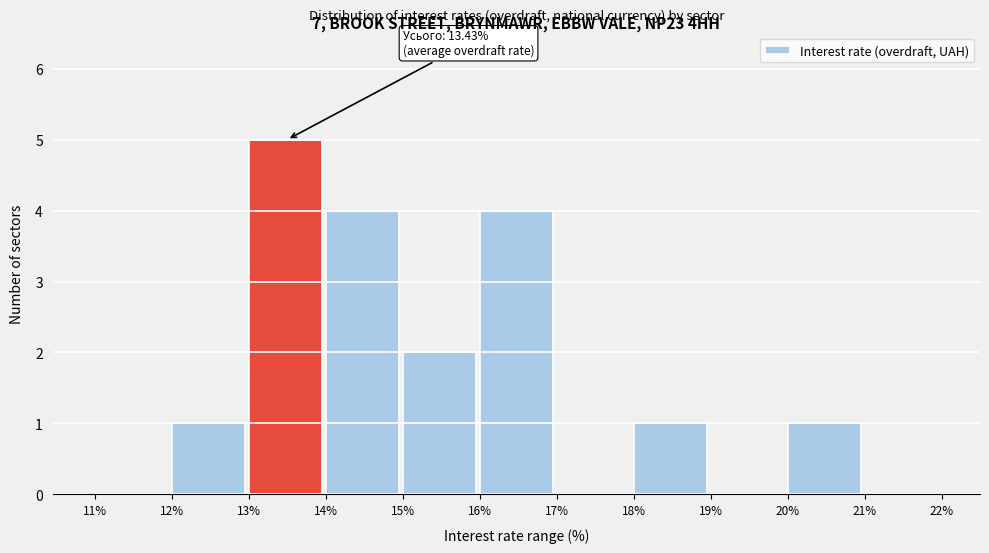

Over which range of the x-axis is the bar tallest?

13% to 14%